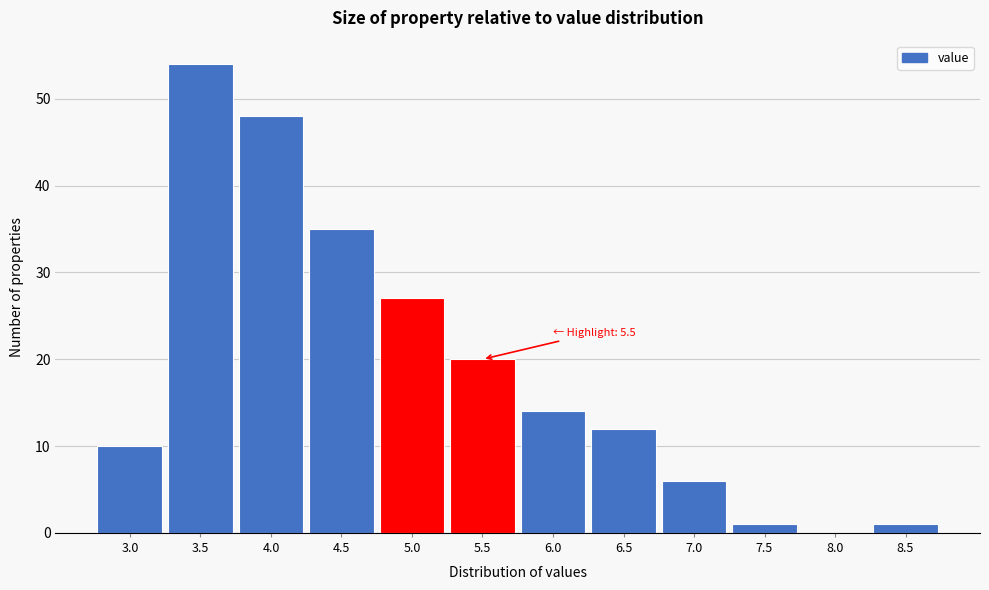

Reading right to left, what are all the values shown in this chart?

8.5=1	8.0=0	7.5=1	7.0=6	6.5=12	6.0=14	5.5=20	5.0=27	4.5=35	4.0=48	3.5=54	3.0=10